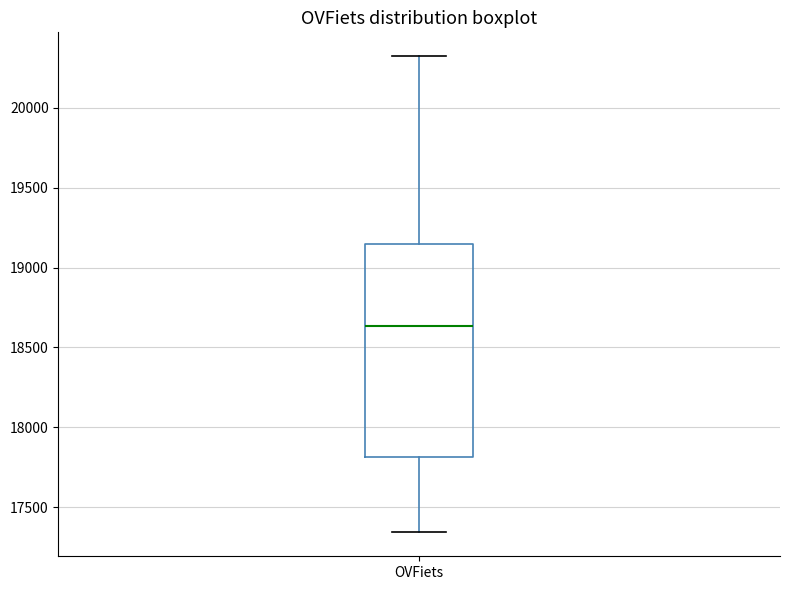

Read this box plot against the y-axis: the position of the median line, the range covered by the box, and the ends of both whiskers. The values are not printed on the chart, so give them approximately, as read against the axis.

median 18650, box 17800 to 19150, whiskers 17350 to 20300